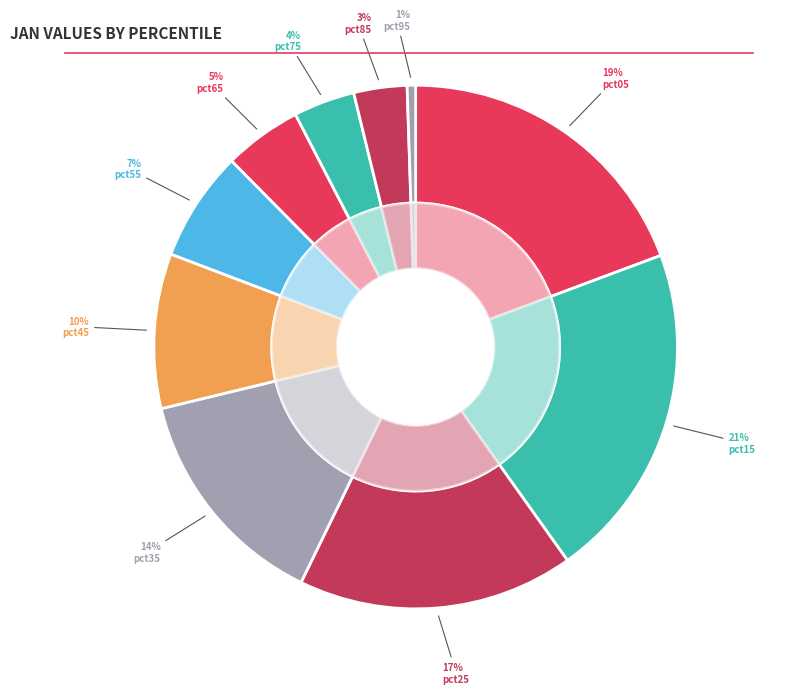

Does any single category account for the majority?

No